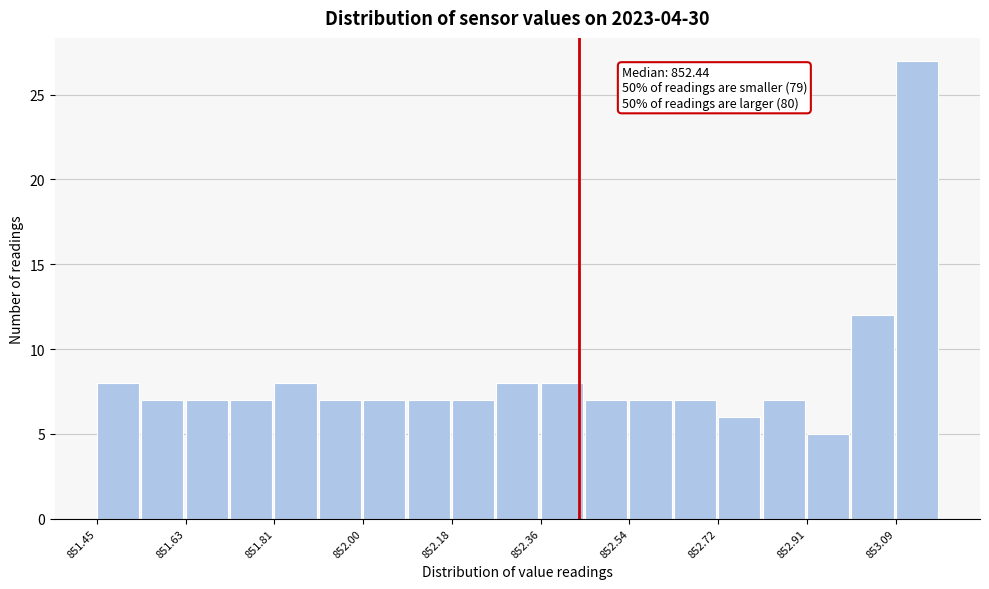

Over which range of the x-axis is the bar tallest?

853.08 to 853.18